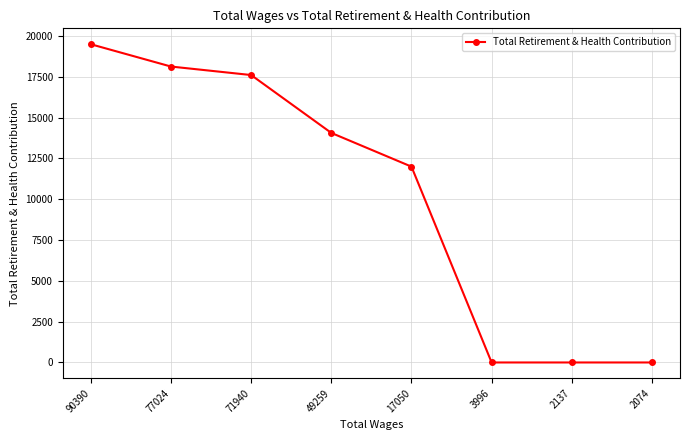

Read the value at 77024, to the nearest 100.

18100